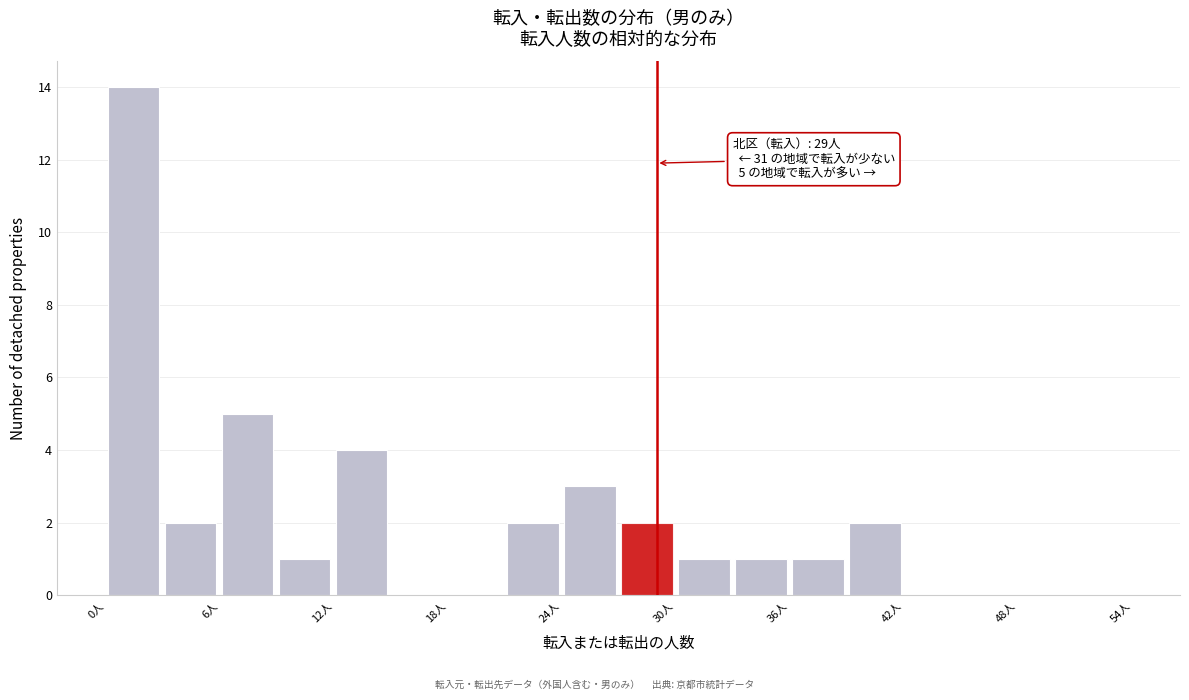

Around what value on the x-axis is the tallest bar? Give the approximate position of its centre, as read against the axis.

2